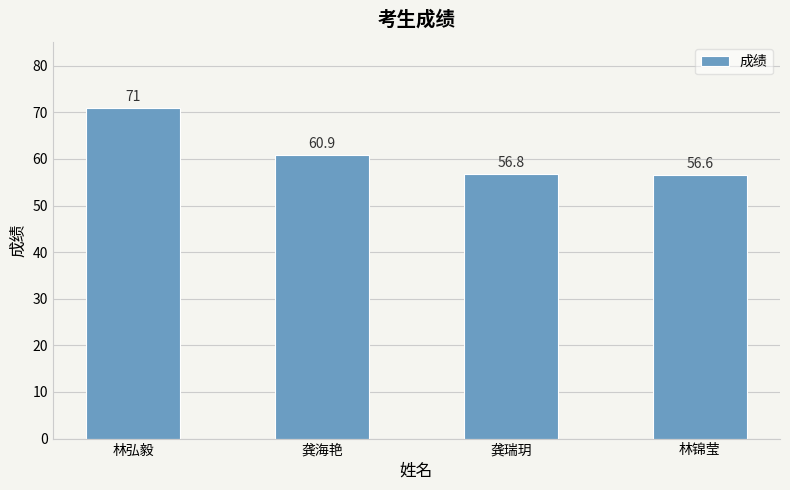

Rank the categories by value from highest to lowest.

林弘毅, 龚海艳, 龚瑞玥, 林锦莹